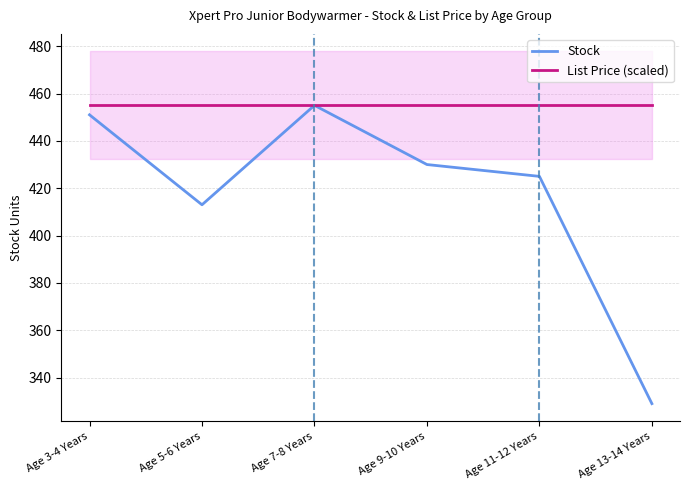

Reading left to right, list all the values displayed in this chart.

Stock: 451	413	455	430	425	329
List Price (scaled): 455	455	455	455	455	455